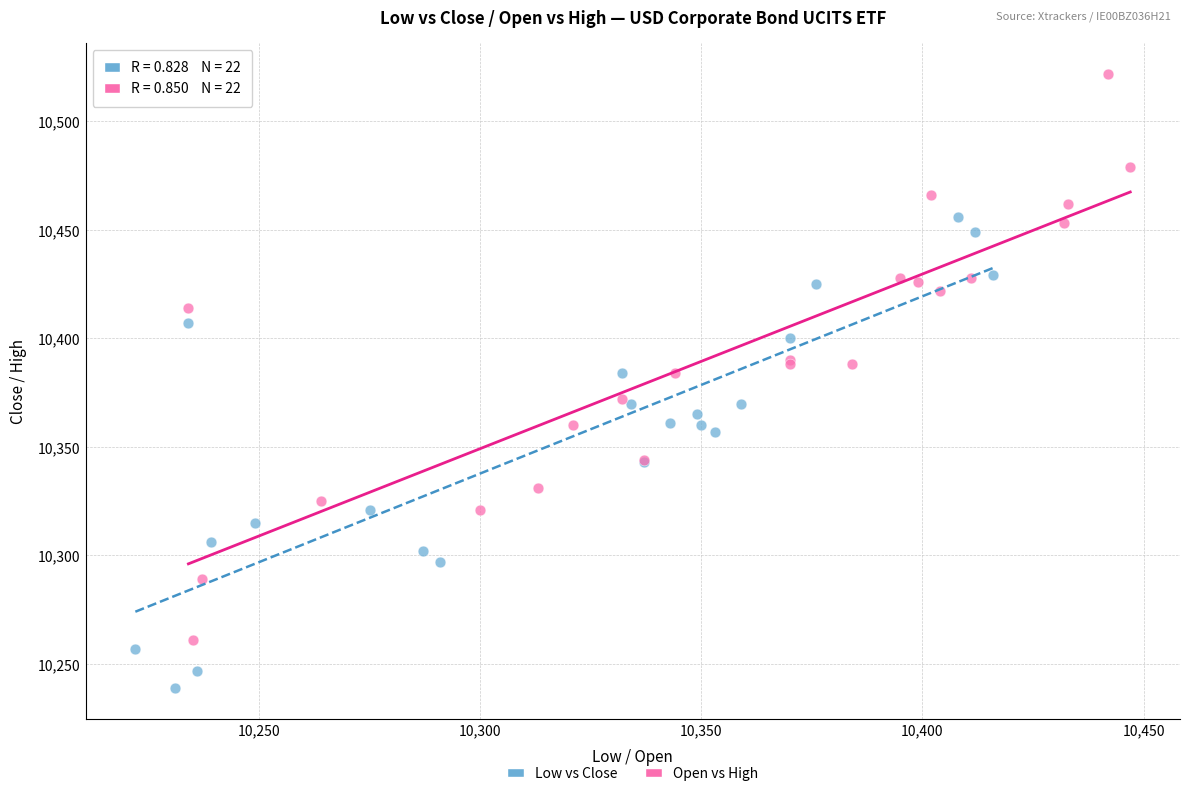

Which series has the widest spread of Y values?

Open vs High